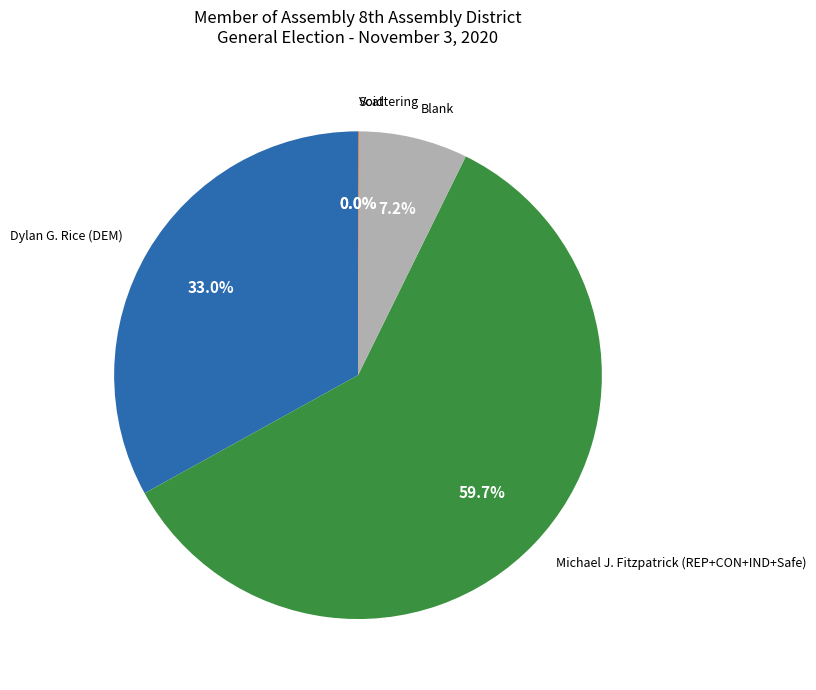

Is it true that Michael J. Fitzpatrick (REP+CON+IND+Safe) is 52% of the pie?

False